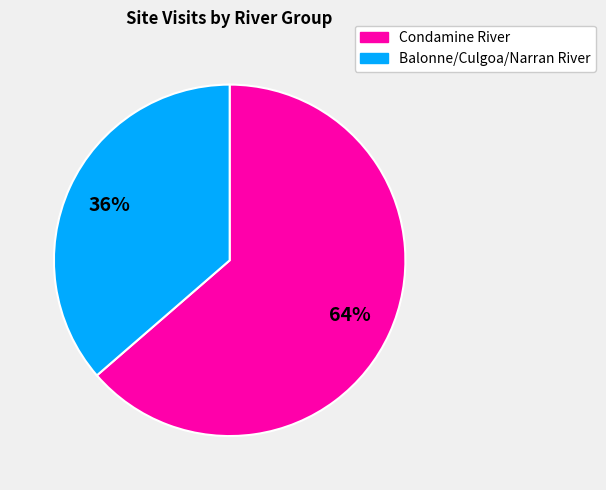

To the nearest percent, what portion does Condamine River represent?

64%